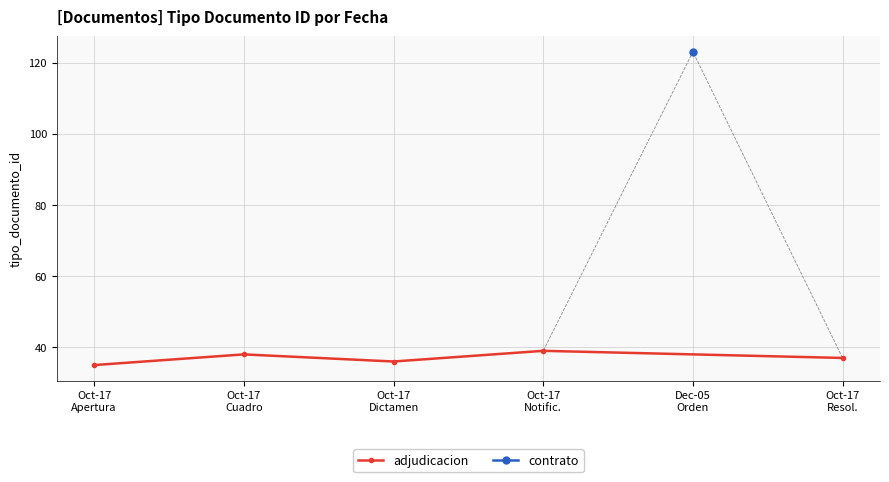

What is the change in value from Oct-17
Cuadro to Oct-17
Dictamen?

-2